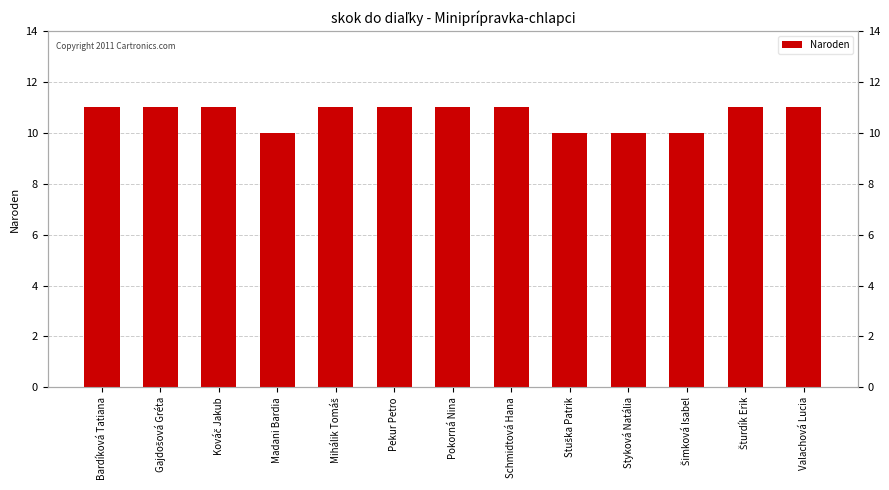

What is the value of the 12th bar from the left?

11